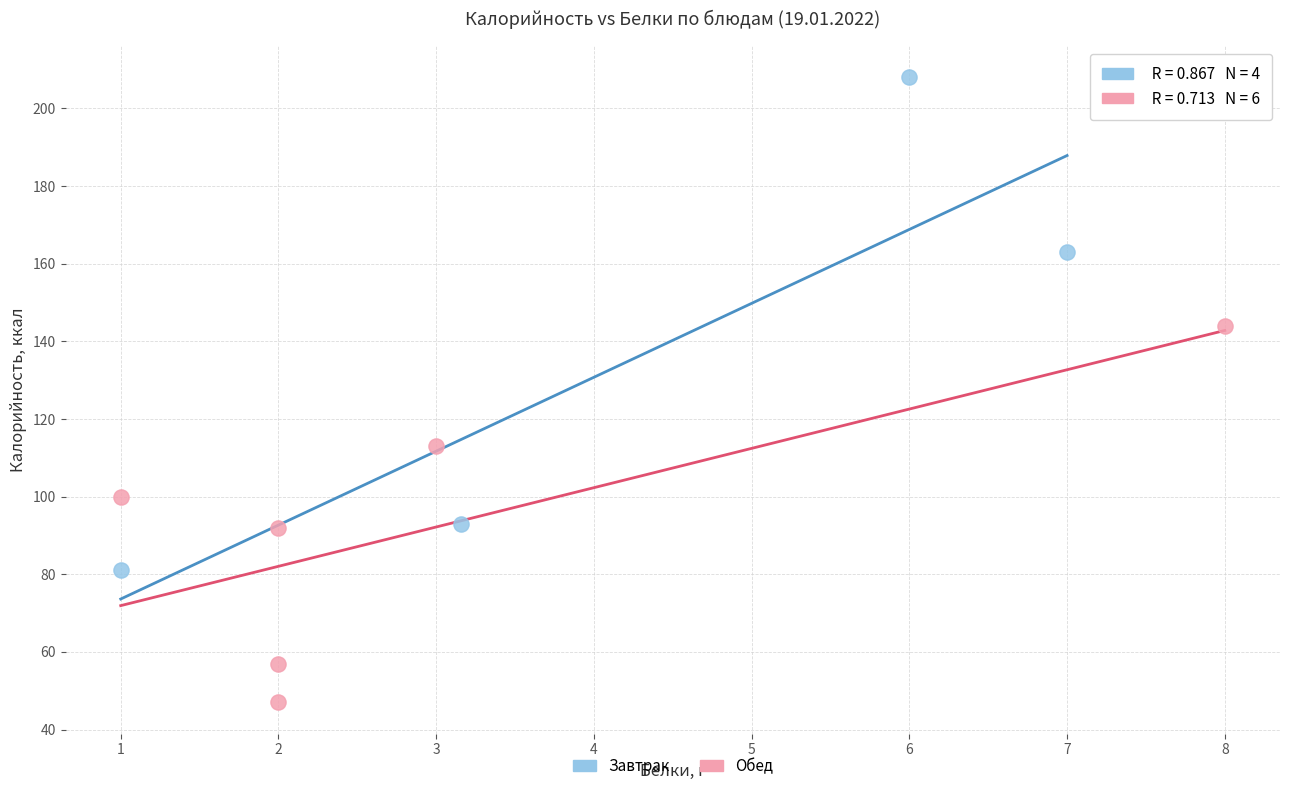

What are all the series names shown in the legend?

Завтрак, Обед